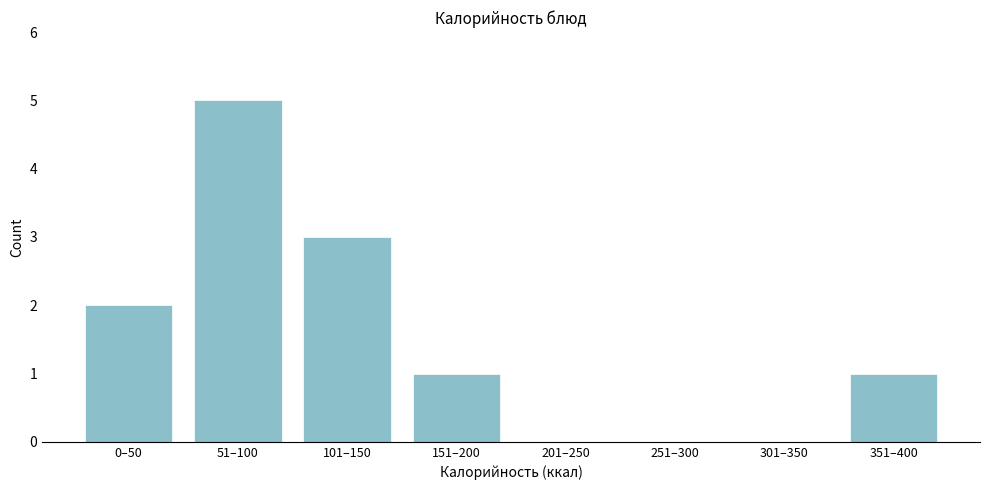

Reading left to right, extract all data points from this chart.

0–50=2	51–100=5	101–150=3	151–200=1	201–250=0	251–300=0	301–350=0	351–400=1